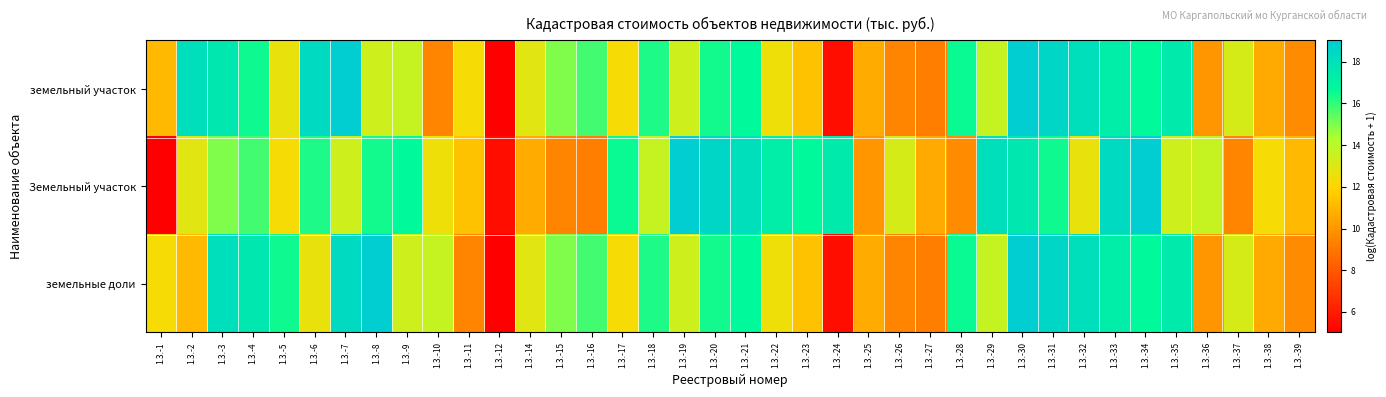

Which series changed the most between 1.3.-1 and 1.3.-21?

Земельный участок